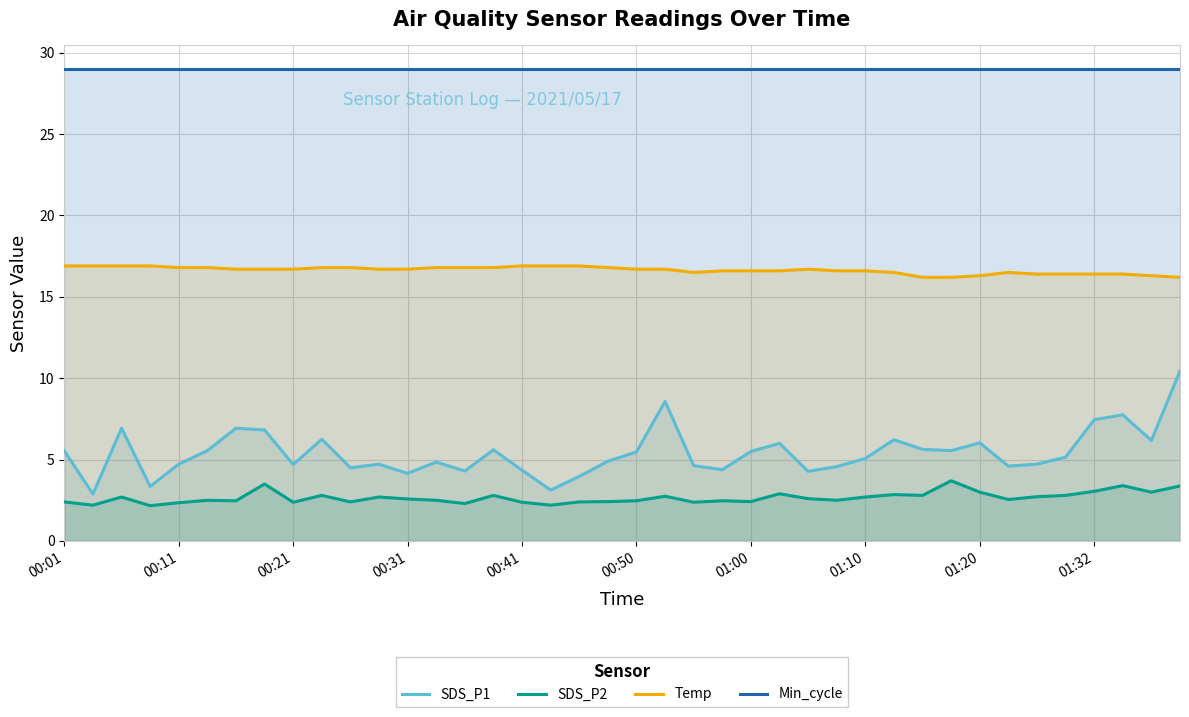

At how many categories does at least one series exceed 19?

40